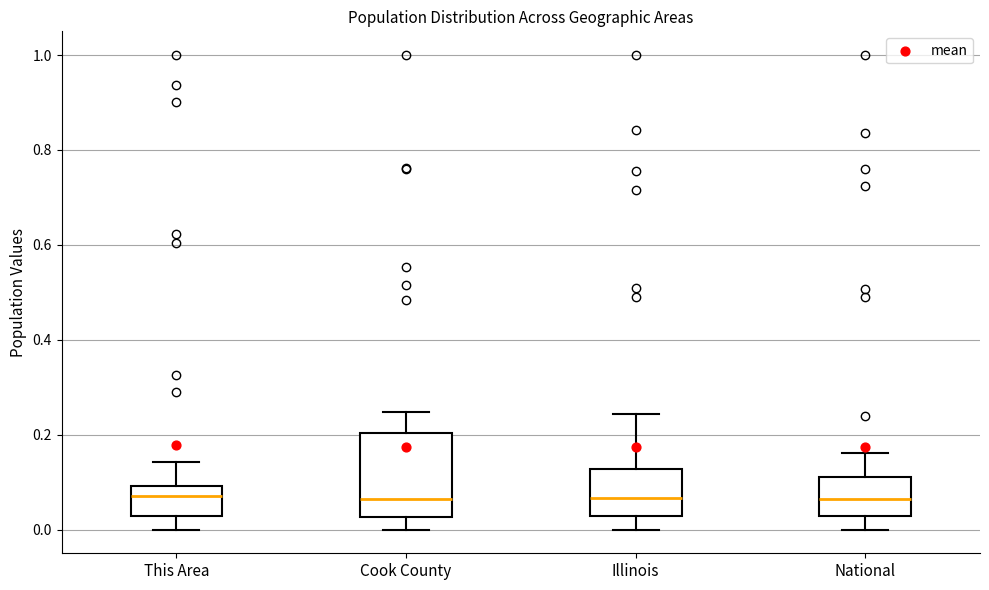

Reading left to right, transcribe this box plot: for each box, give where its median line is, the range the box spans, and where its two whiskers end, as read against the y-axis. The values are not printed on the chart, so give them approximately, as read against the axis.

This Area: median 0.08, box 0.02 to 0.10, whiskers 0.00 to 0.14
Cook County: median 0.06, box 0.02 to 0.20, whiskers 0.00 to 0.24
Illinois: median 0.06, box 0.02 to 0.12, whiskers 0.00 to 0.24
National: median 0.06, box 0.02 to 0.12, whiskers 0.00 to 0.16